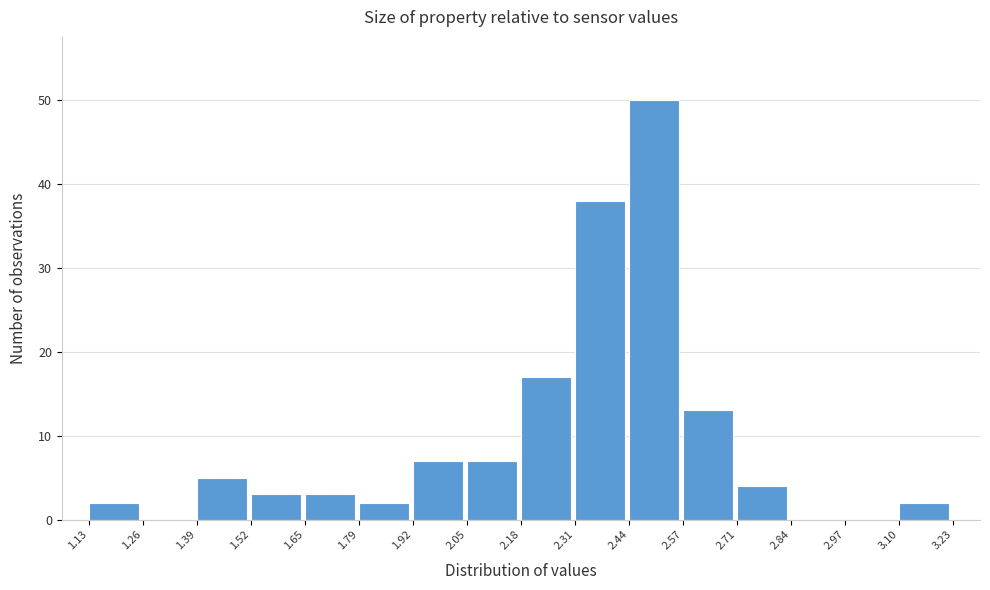

Reading left to right, transcribe this chart: for each bar, give the range it covers on the x-axis and its height. The values are not printed on the chart, so give them approximately, as read against the axis.

1.13 to 1.26: 2
1.26 to 1.39: 0
1.39 to 1.52: 5
1.52 to 1.65: 3
1.65 to 1.79: 3
1.79 to 1.92: 2
1.92 to 2.05: 7
2.05 to 2.18: 7
2.18 to 2.31: 17
2.31 to 2.44: 38
2.44 to 2.57: 50
2.57 to 2.71: 13
2.71 to 2.84: 4
2.84 to 2.97: 0
2.97 to 3.10: 0
3.10 to 3.23: 2